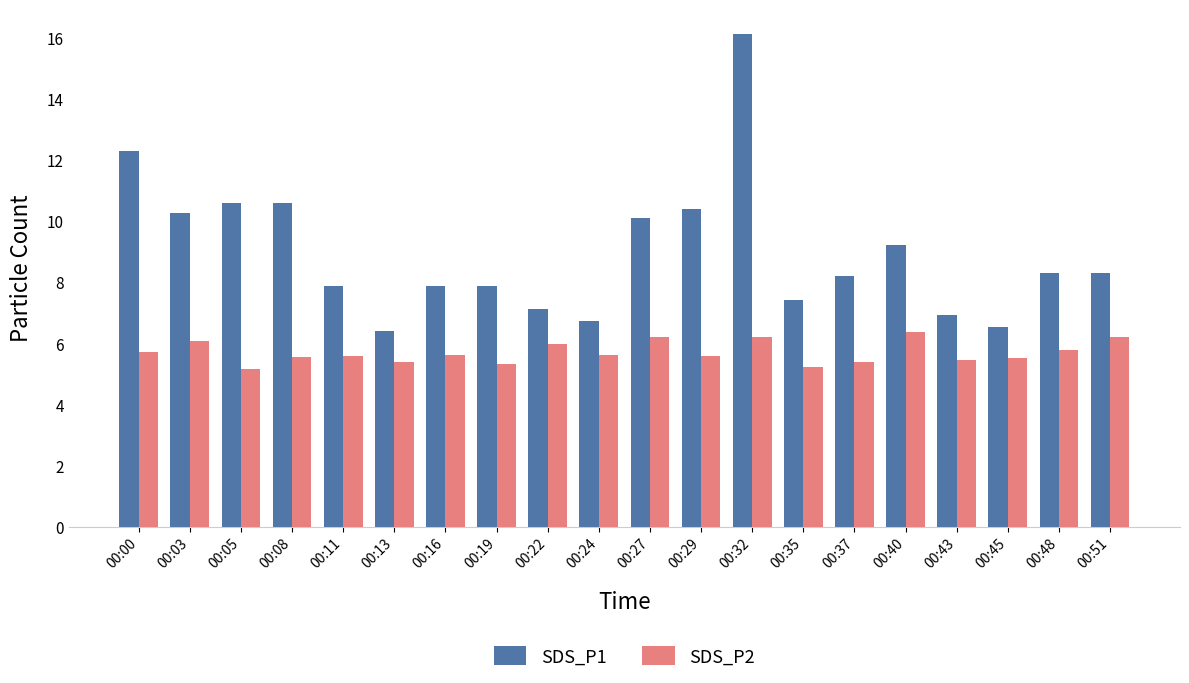

What is the value of the SDS_P2 bar at the 19th from the left?

5.8